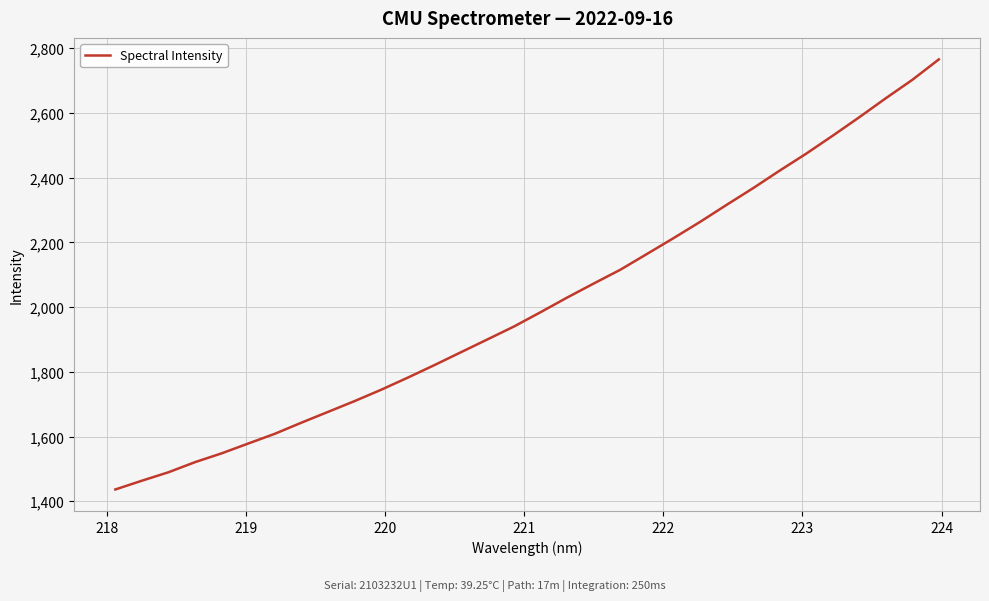

What is the minimum value shown in the chart?

1436.5